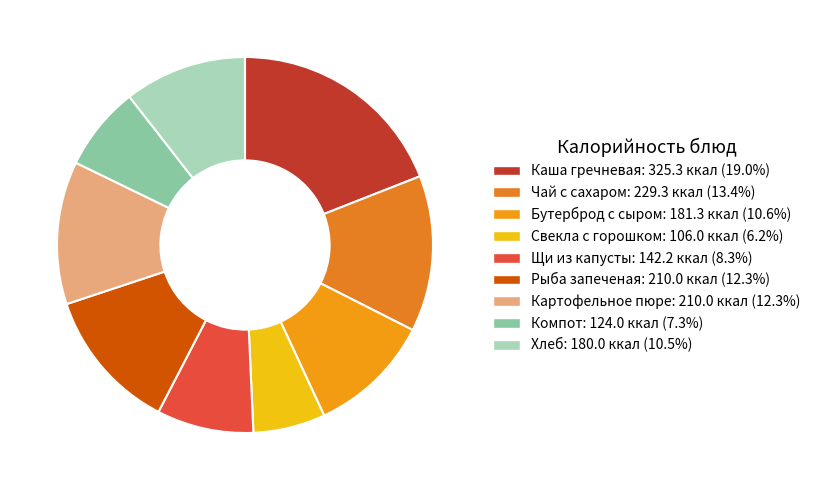

The Бутерброд с сыром slice represents 11% of the pie. True or false?

True